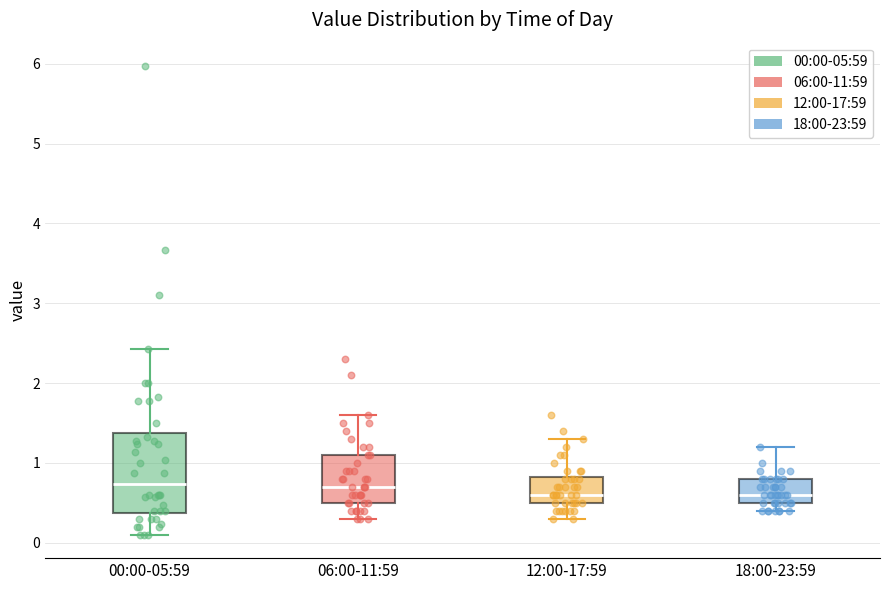

Reading left to right, transcribe this box plot: for each box, give where its median line is, the range the box spans, and where its two whiskers end, as read against the y-axis. The values are not printed on the chart, so give them approximately, as read against the axis.

00:00-05:59: median 0.7, box 0.4 to 1.4, whiskers 0.1 to 2.4
06:00-11:59: median 0.7, box 0.5 to 1.1, whiskers 0.3 to 1.6
12:00-17:59: median 0.6, box 0.5 to 0.8, whiskers 0.3 to 1.3
18:00-23:59: median 0.6, box 0.5 to 0.8, whiskers 0.4 to 1.2